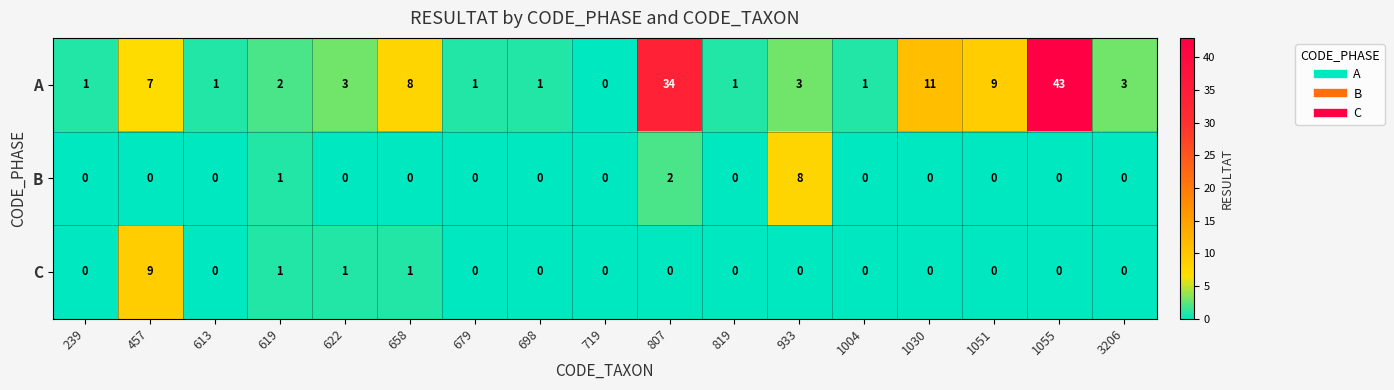

Rank the series by their maximum value, from lowest to highest.

B, C, A